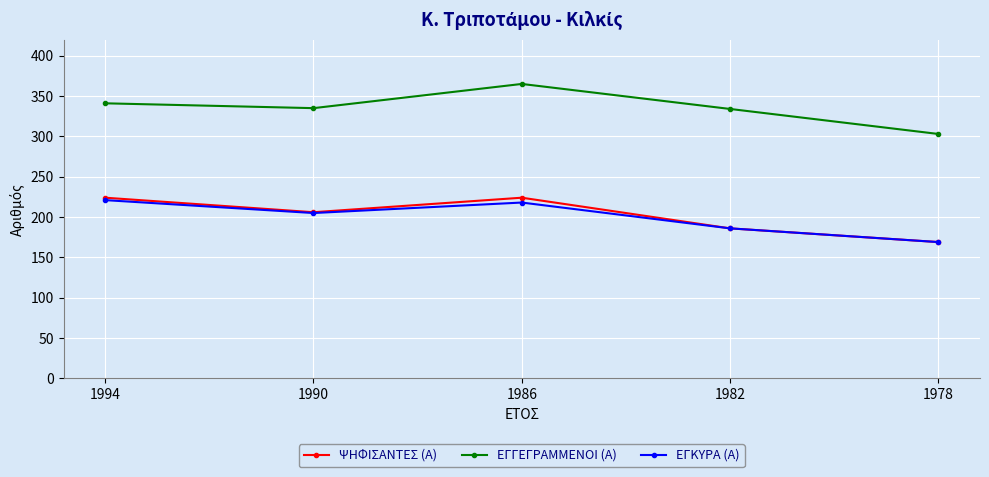

How many interior local valleys does the ΨΗΦΙΣΑΝΤΕΣ (Α) series have?

1